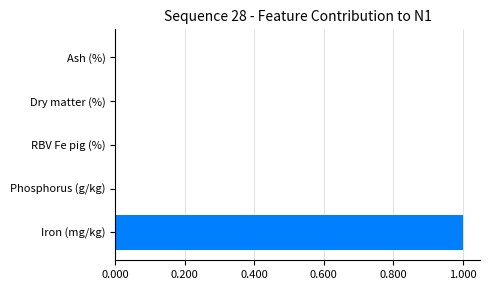

How many categories are shown in the chart?

5